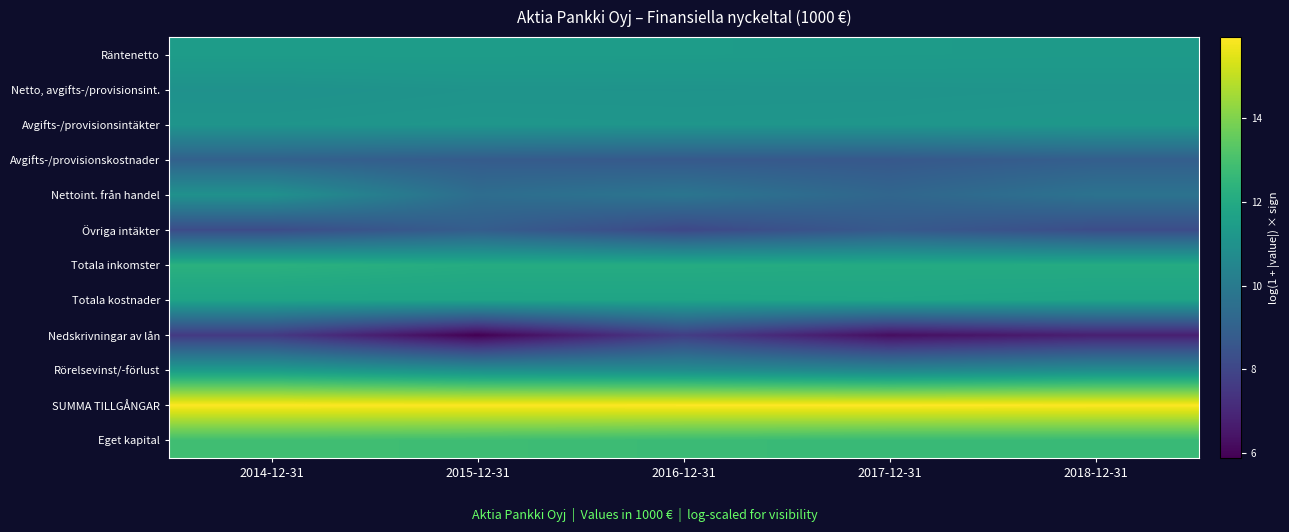

What is the maximum value shown in the chart?

15.9